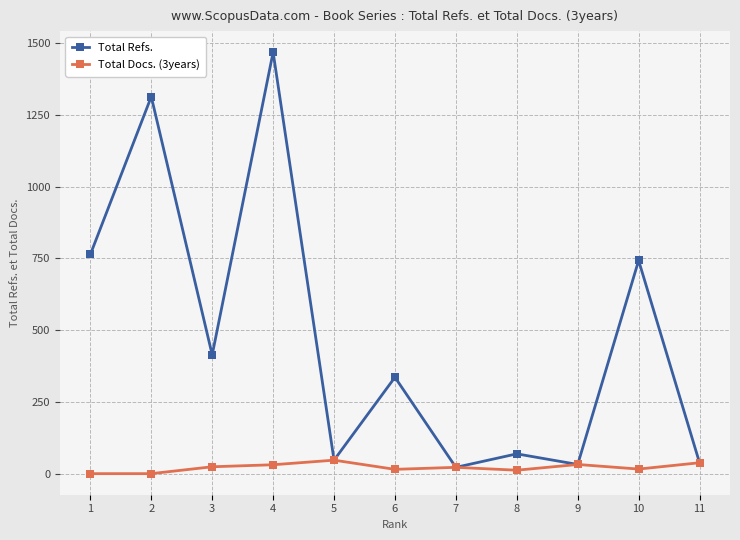

Which series has the widest spread of values?

Total Refs.